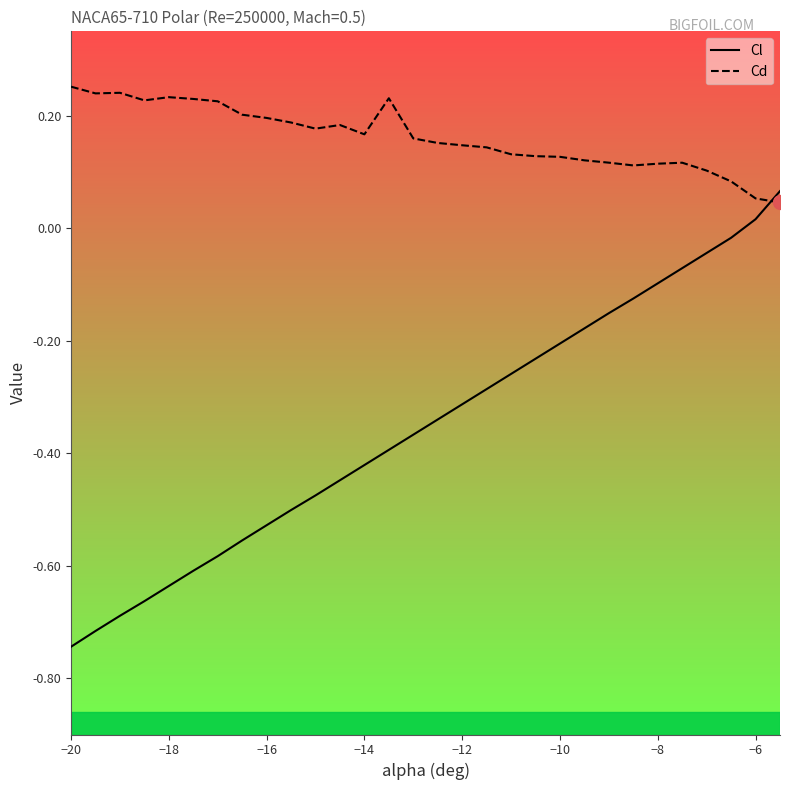

Does the chart have visible grid lines?

No